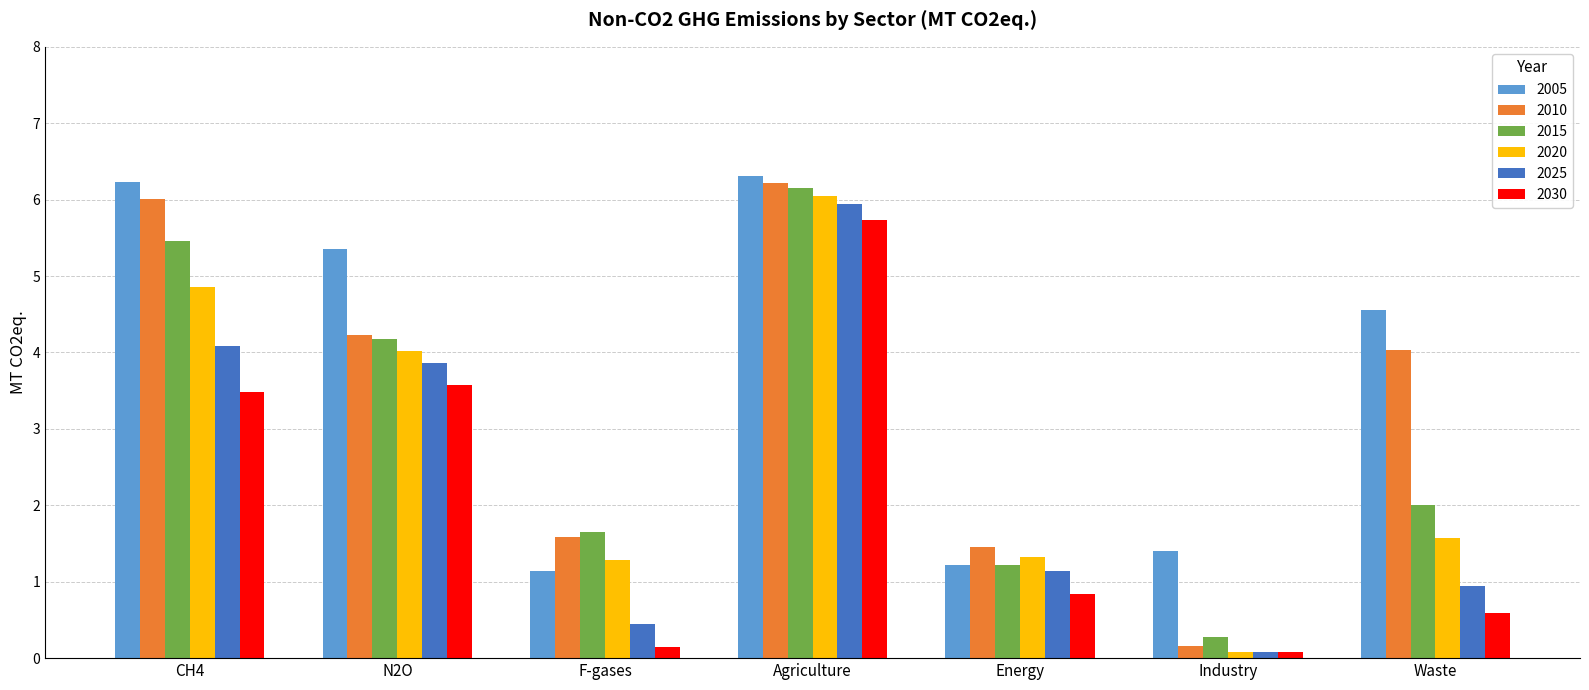

What is the maximum value for 2010?

6.2